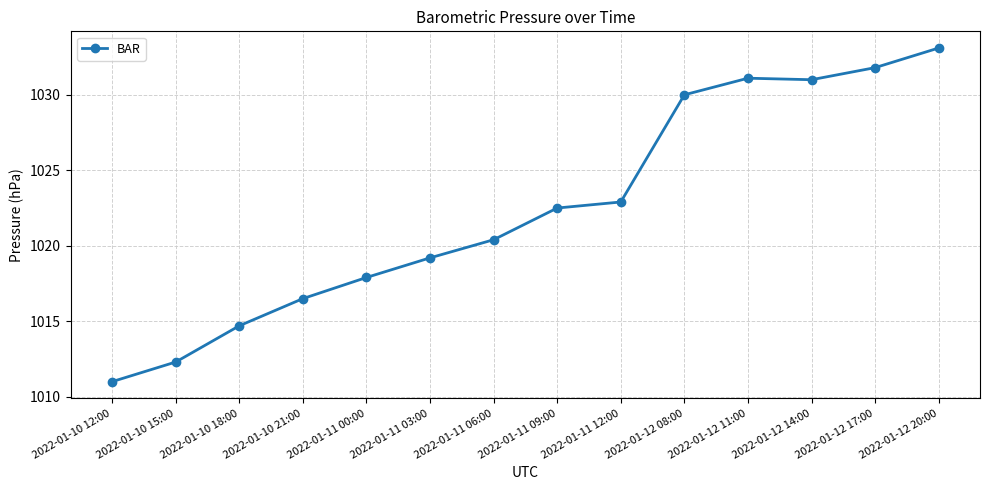

At which category does the data reach its first local valley?

2022-01-12 14:00